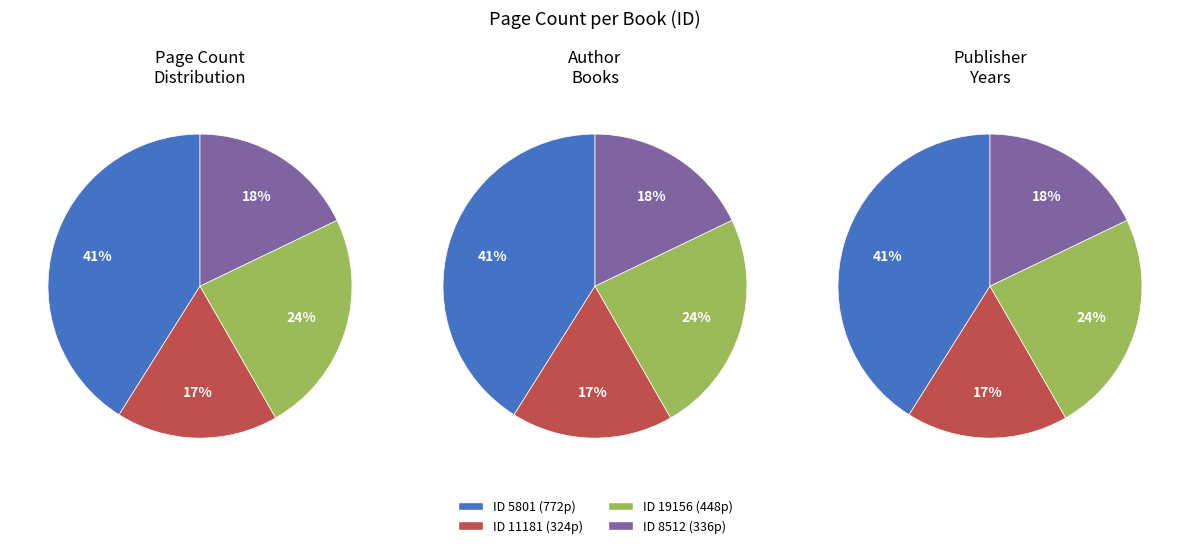

Count the number of slices in the pie.

4